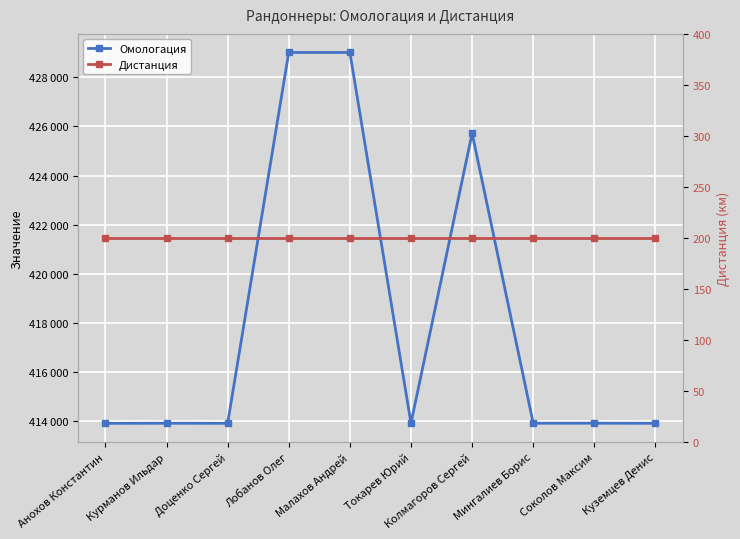

List the labels in order of Дистанция value, smallest first.

Анохов Константин, Курманов Ильдар, Доценко Сергей, Лобанов Олег, Малахов Андрей, Токарев Юрий, Колмагоров Сергей, Мингалиев Борис, Соколов Максим, Куземцев Денис